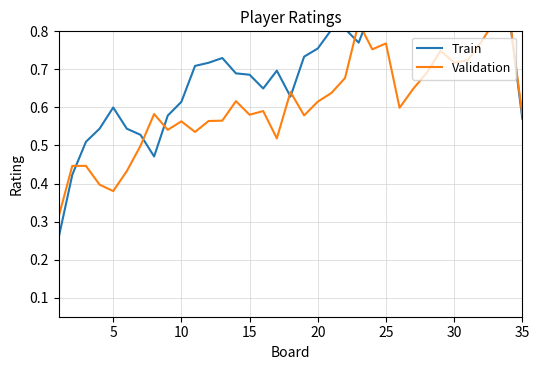

How many series are shown in this chart?

2